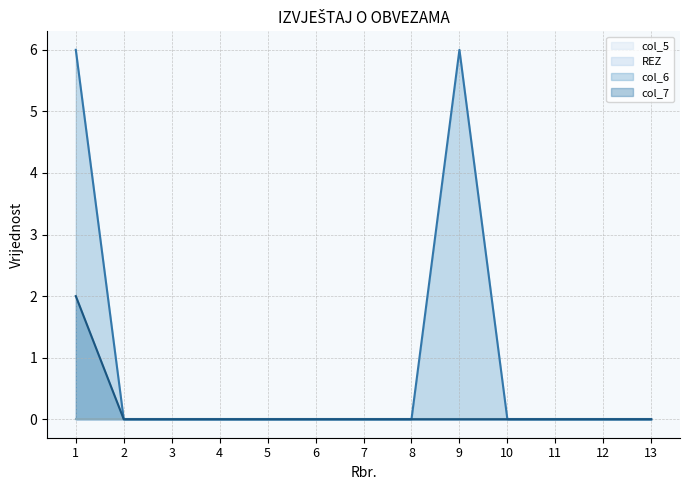

What is the difference between the second highest and minimum values in the col_6 line series?

6